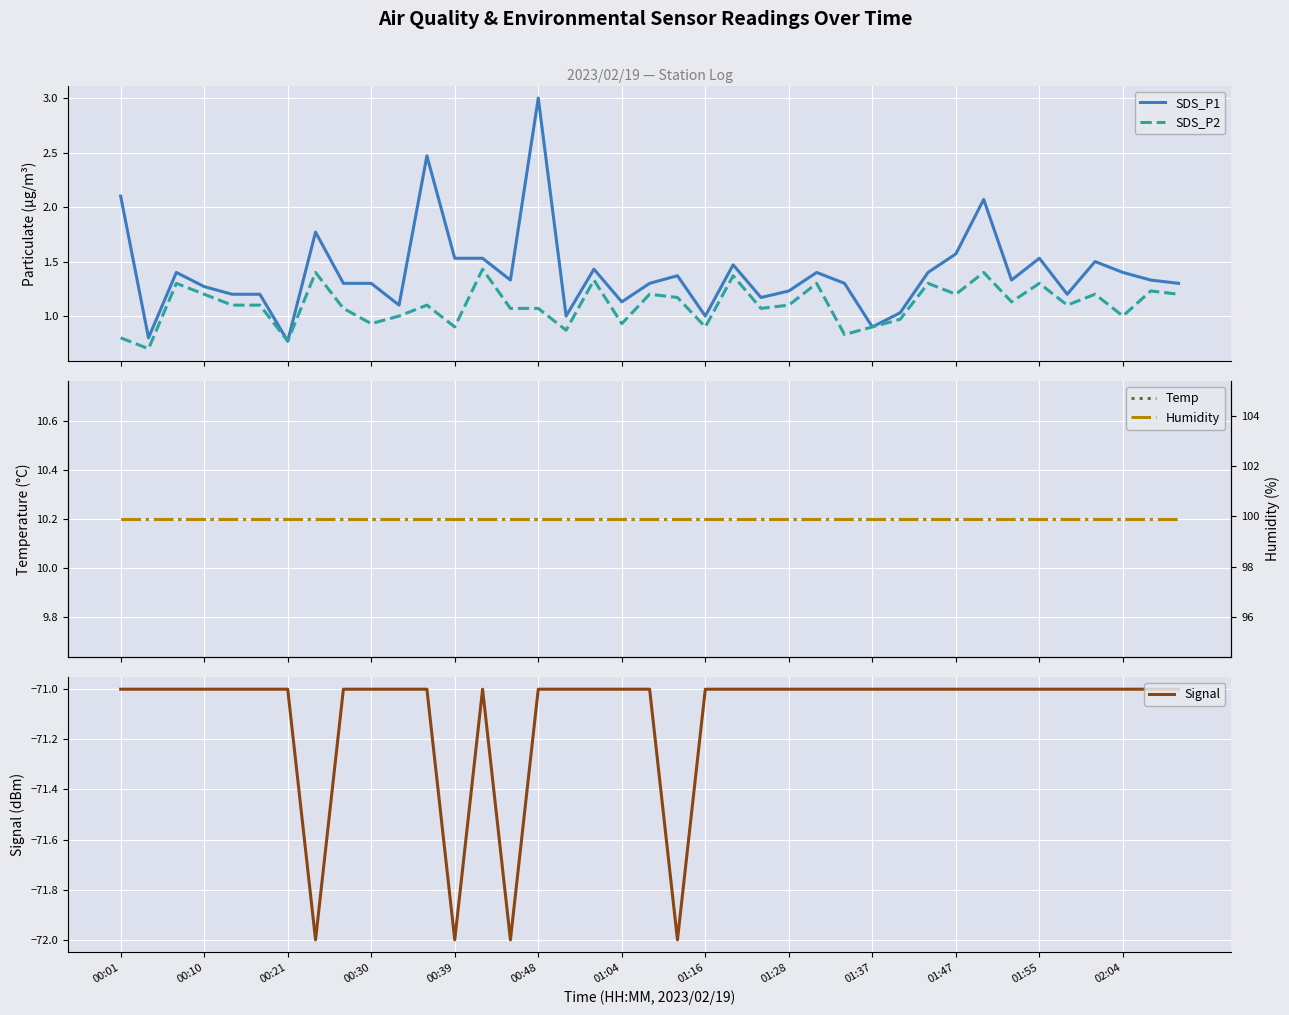

What is the highest value of the SDS_P1 series?

3.0